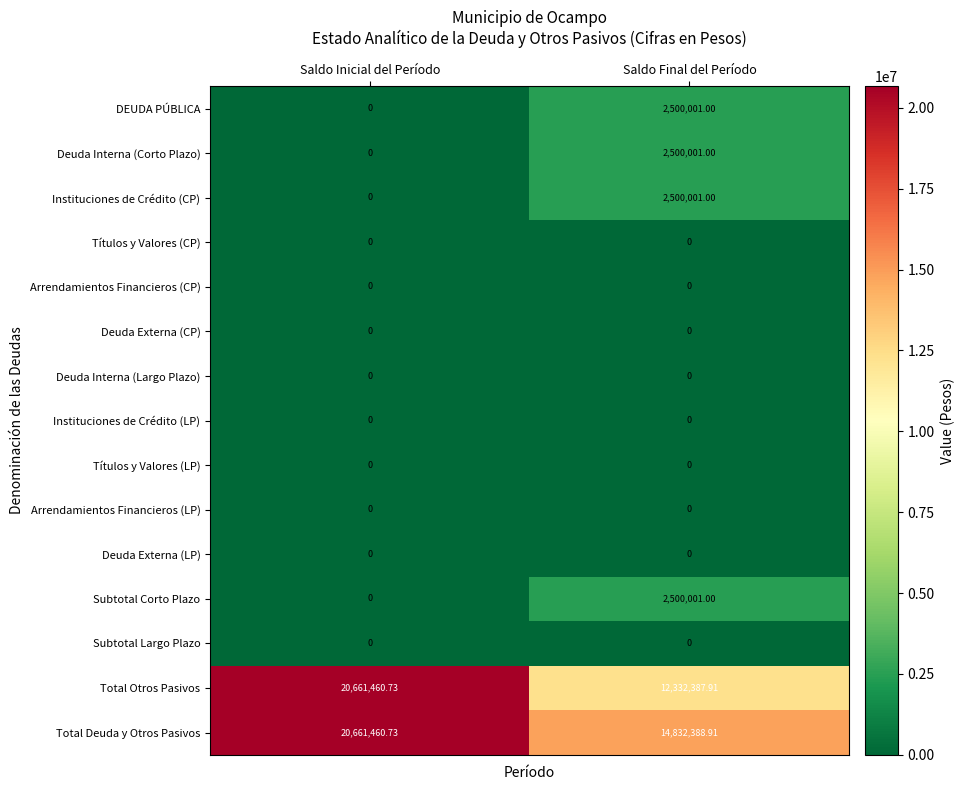

What is the total value across all series at Saldo Final del Período?

37164780.8